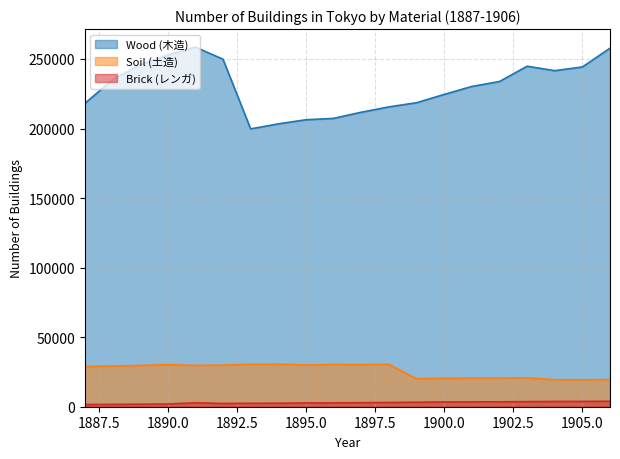

At which label does Wood (木造) reach its minimum?

1893